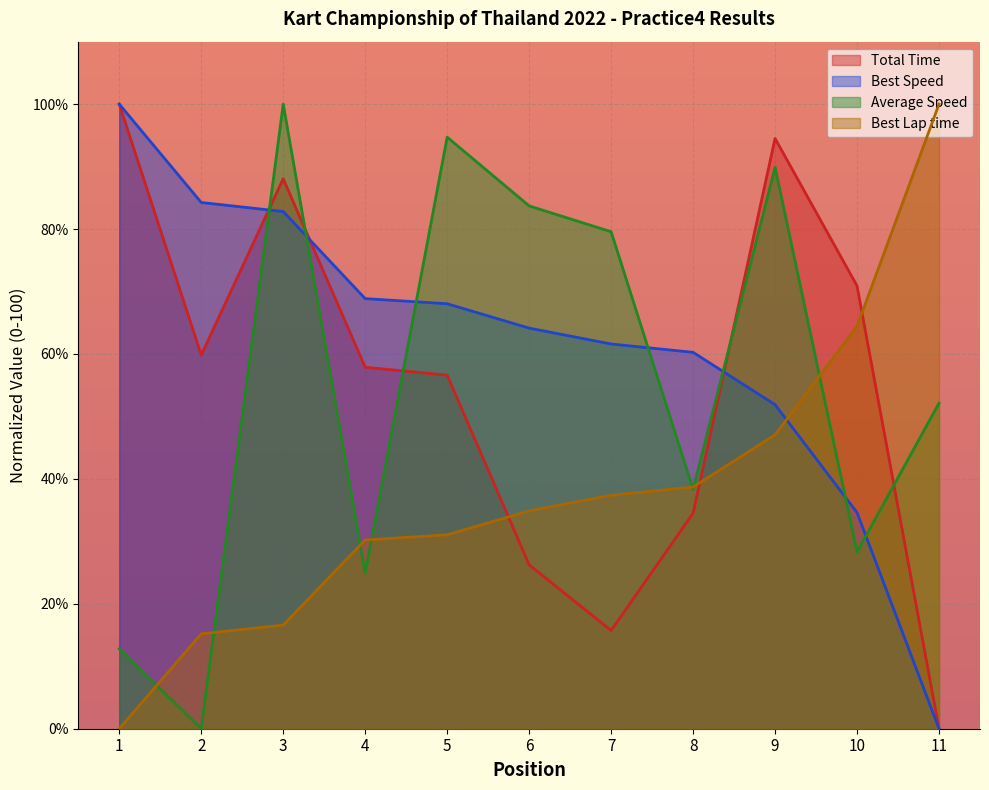

What is the total value across all series at 4?

181.9